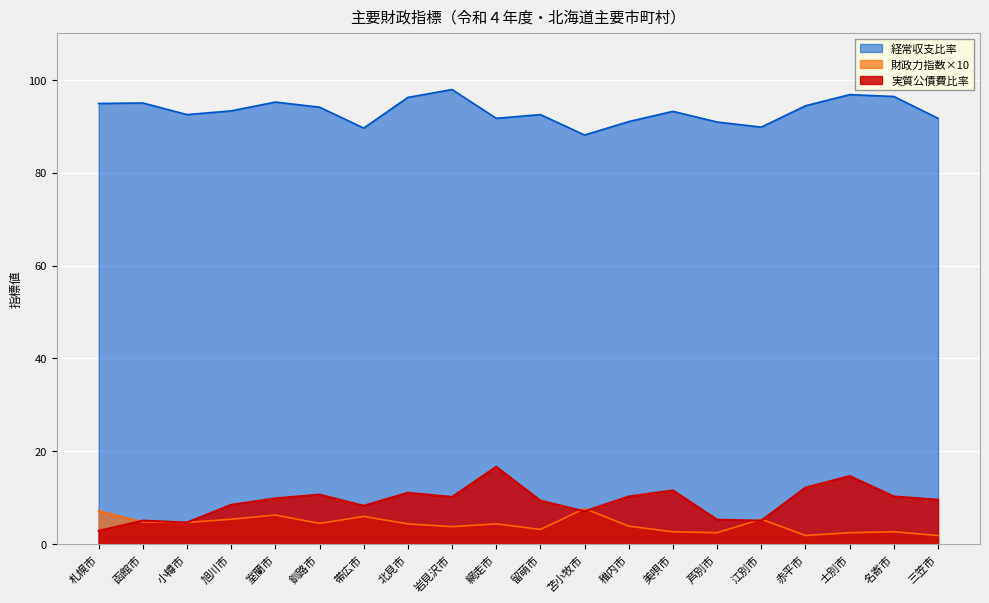

The 財政力指数 series shows 2.7 at 名寄市. True or false?

True